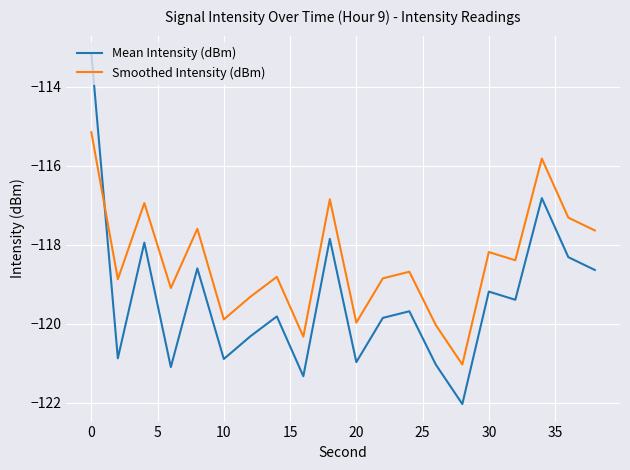

Rank the series by their maximum value, from lowest to highest.

Smoothed Intensity (dBm), Mean Intensity (dBm)